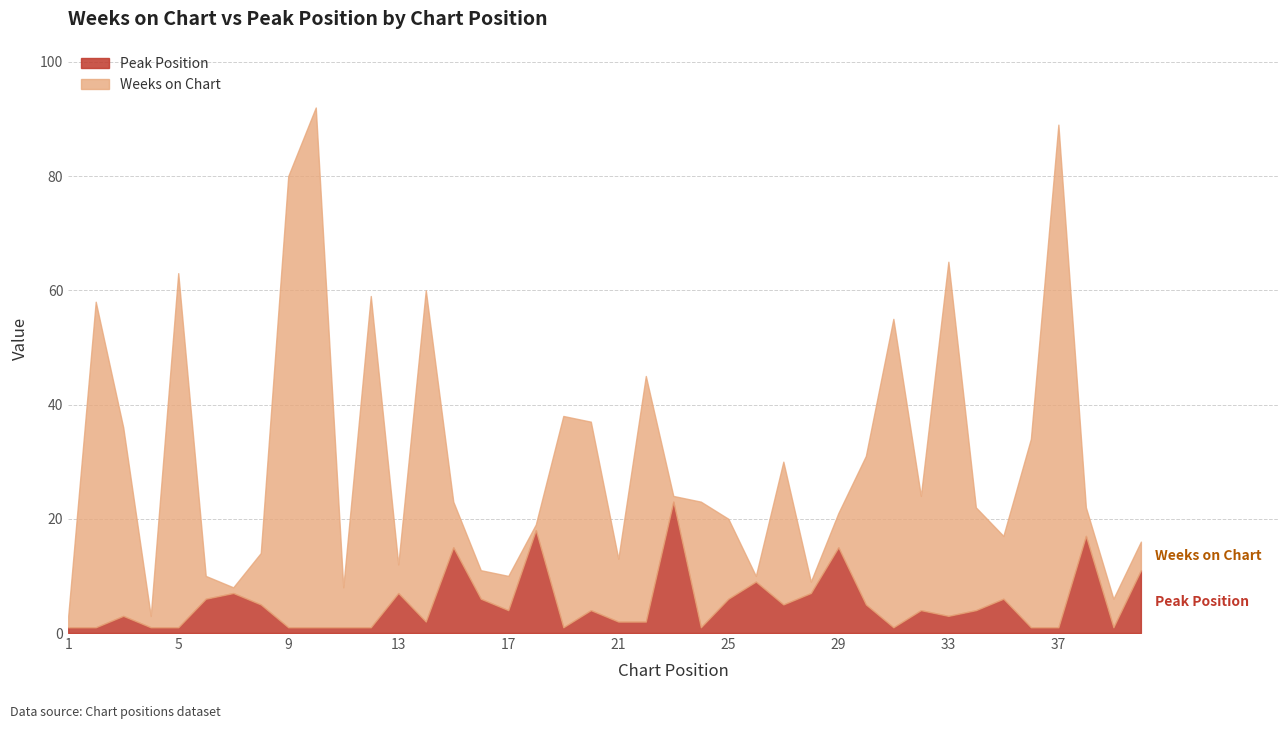

True or false: Weeks on Chart has a value of 6 at 29.

True